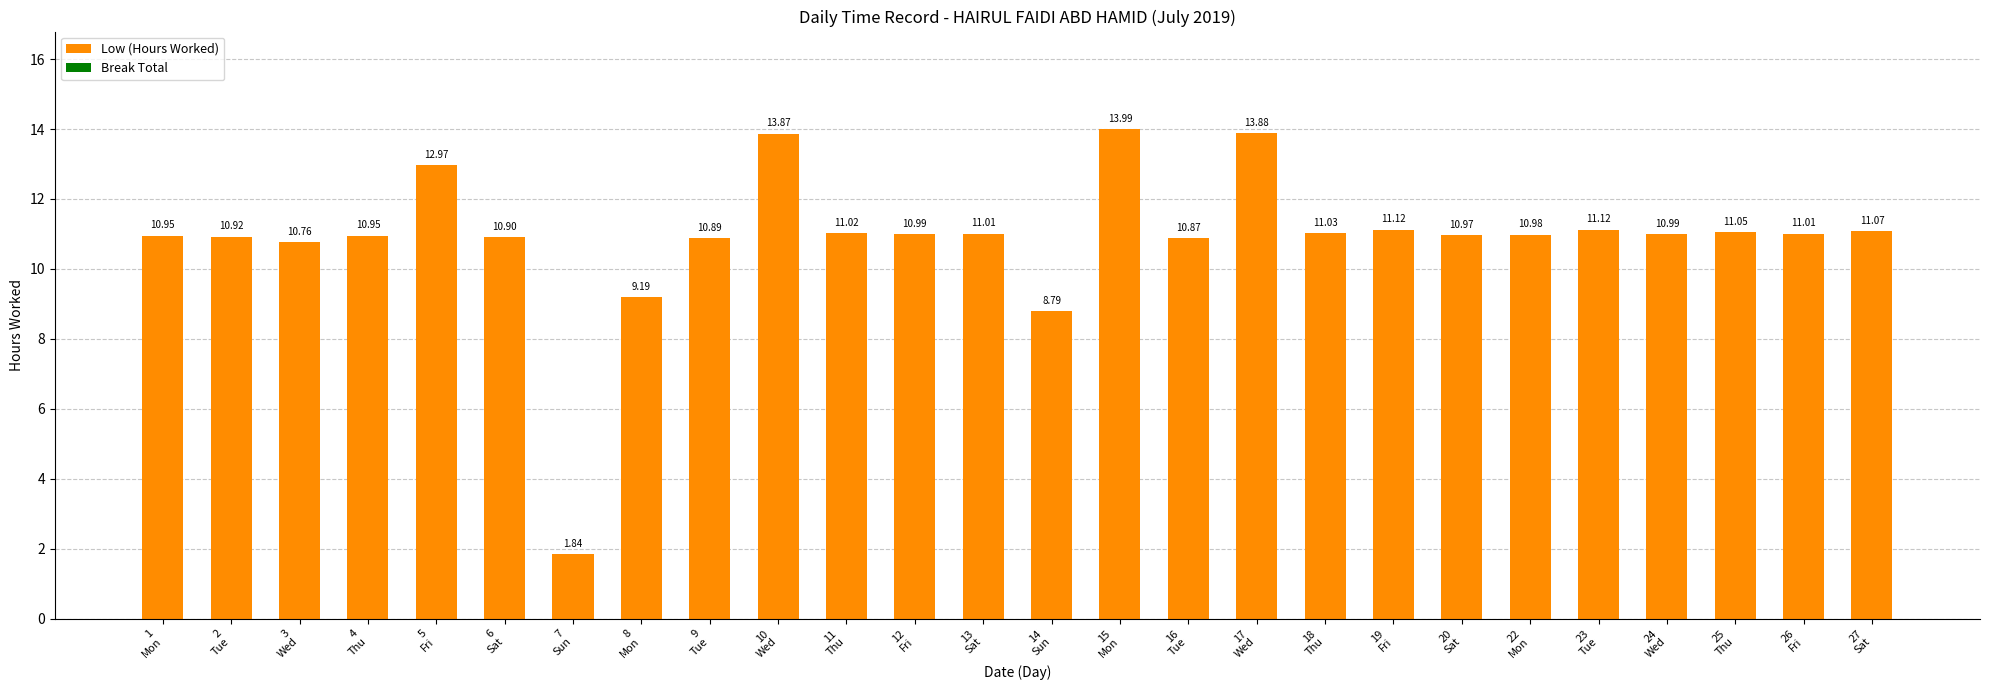

What is the sum of all values?

283.1